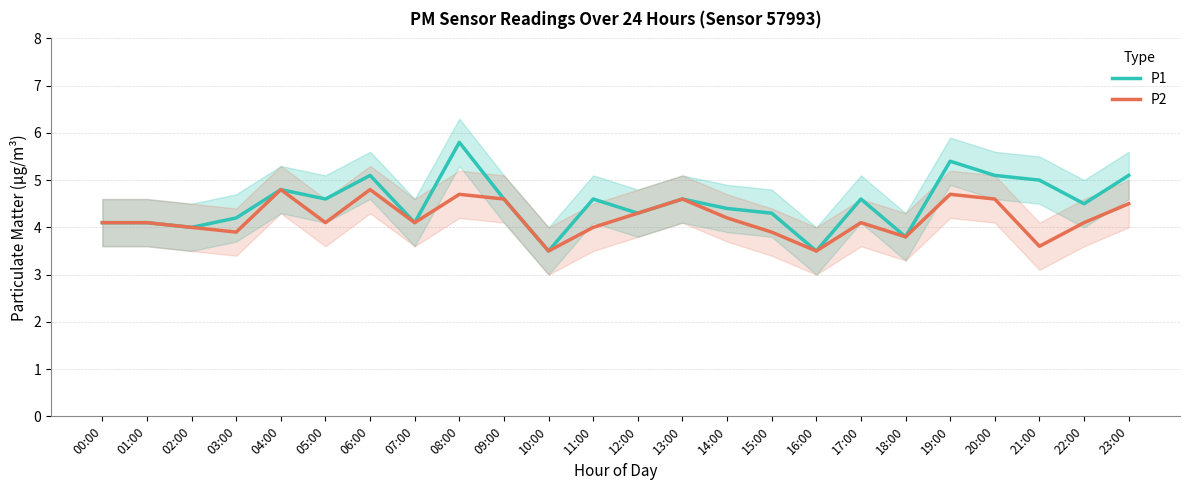

How many values in the P1 series exceed 4?

20